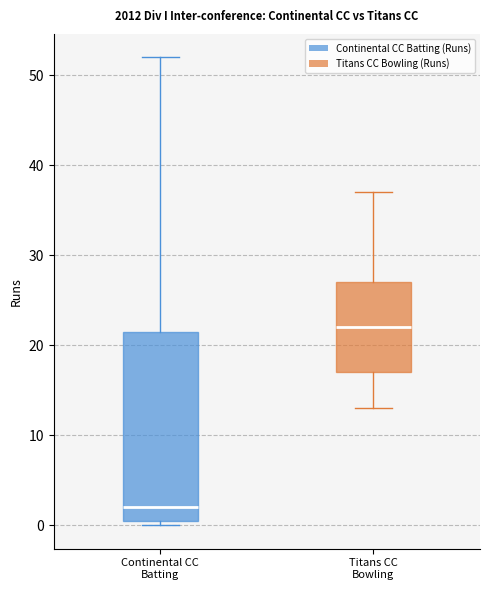

Which box has the lowest median line?

Continental CC Batting